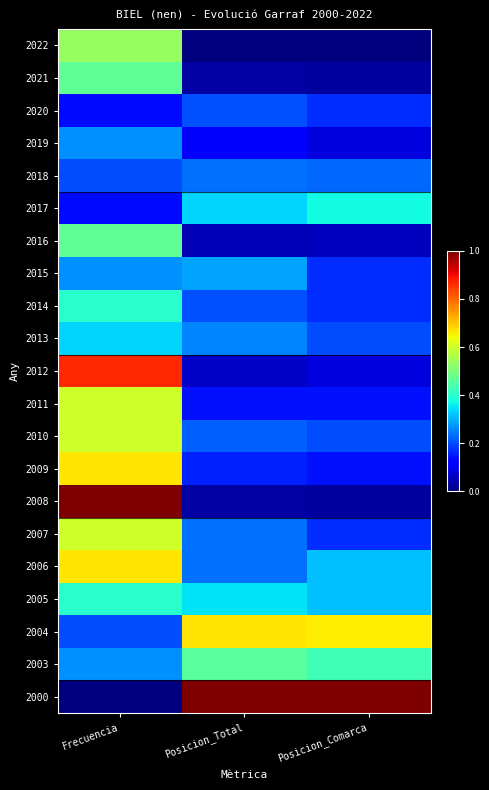

At which category is the sum across all series the highest?

Frecuencia